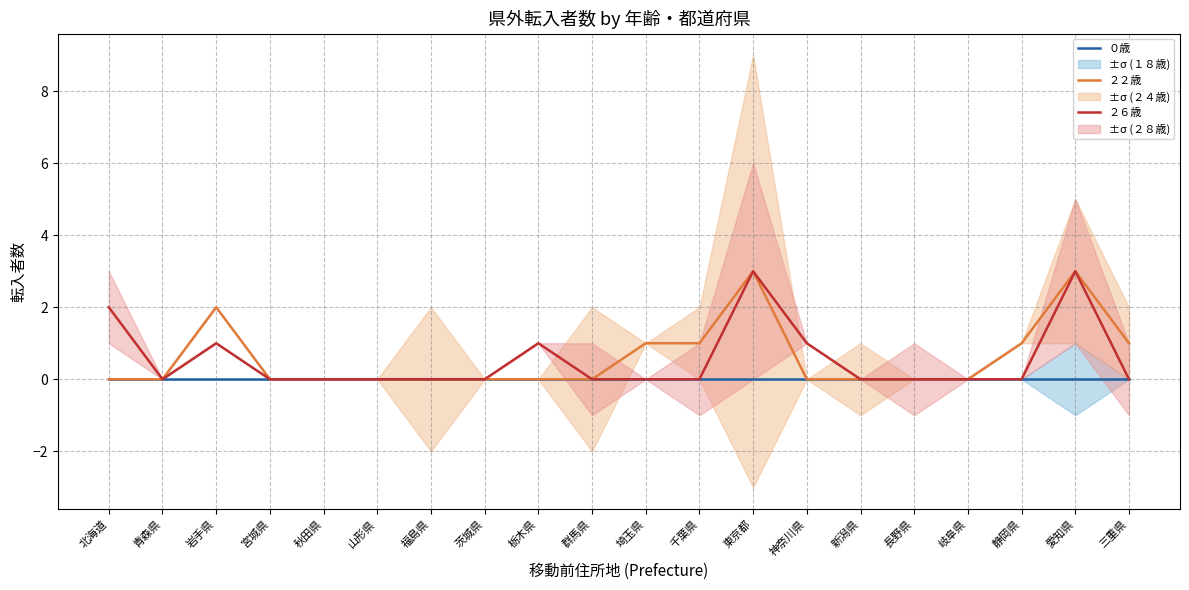

True or false: ２２歳 and ０歳 cross at least once.

False